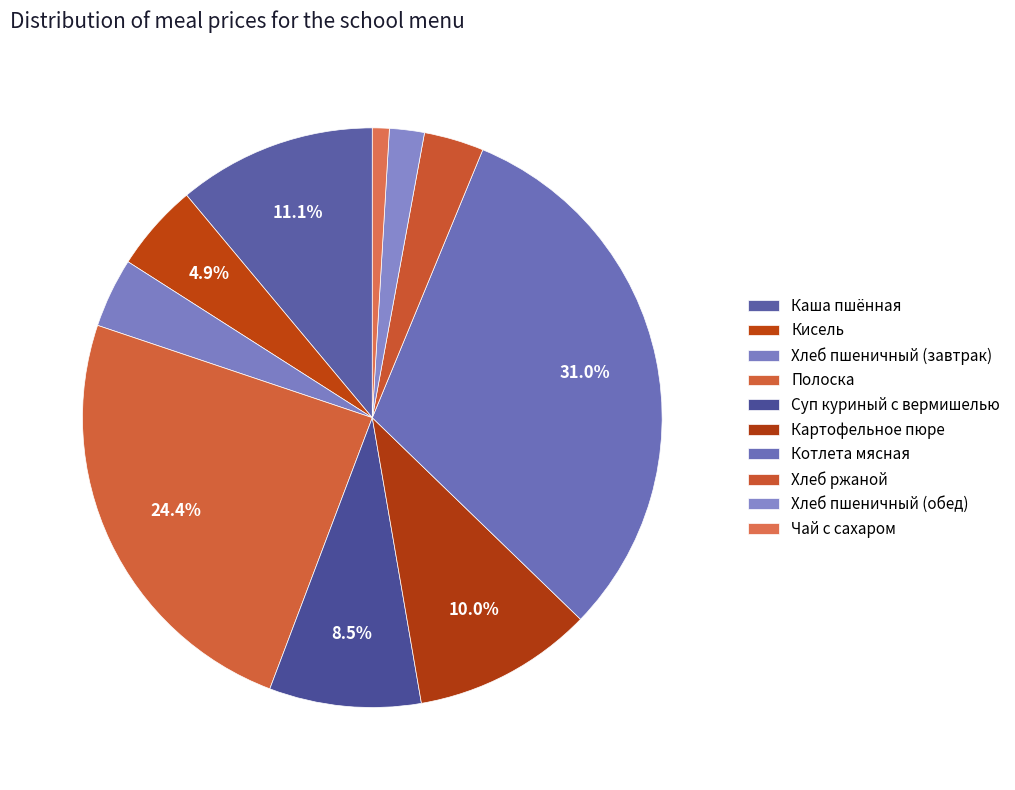

Is there a majority slice in this chart?

No